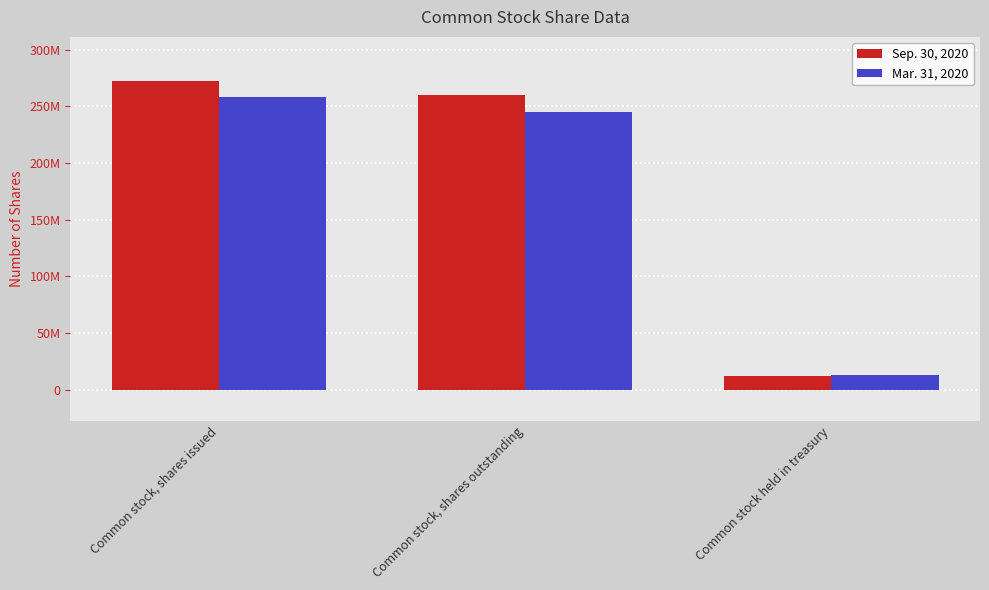

The value of Mar. 31, 2020 at Common stock held in treasury is 4004259. True or false?

False